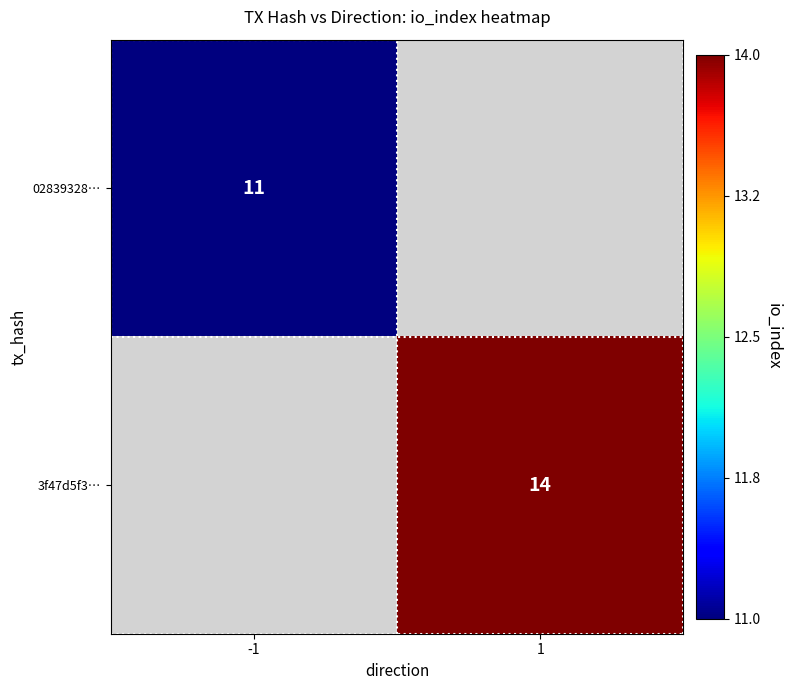

At which category does the chart reach its peak across all series?

1